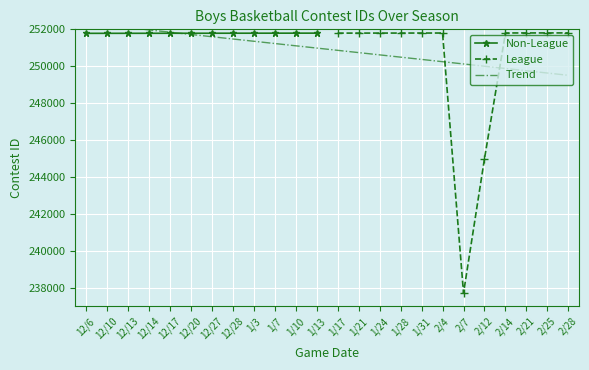

Is it true that League equals 380170 at 1/17?

False